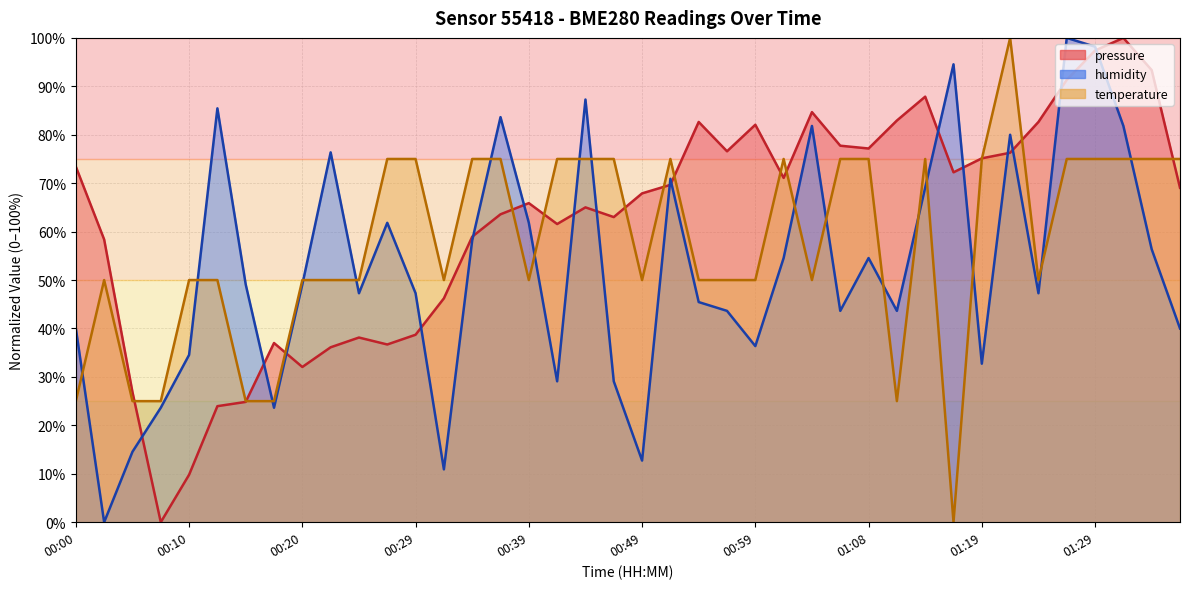

Is it true that pressure equals 140.2 at 01:24?

False